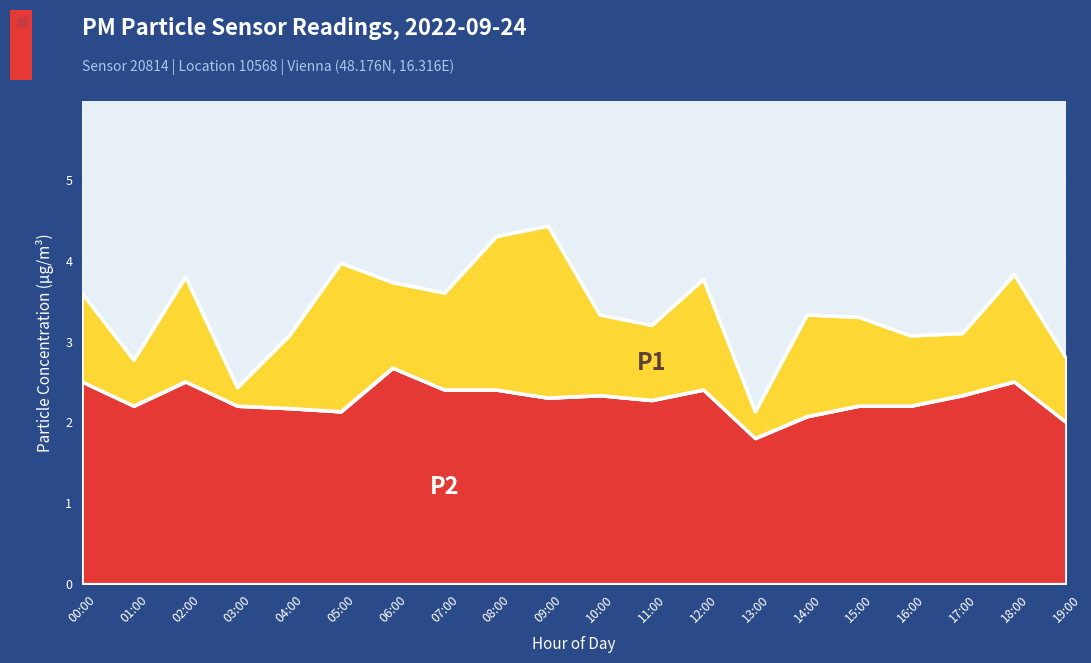

What position from the right is 05:00?

15